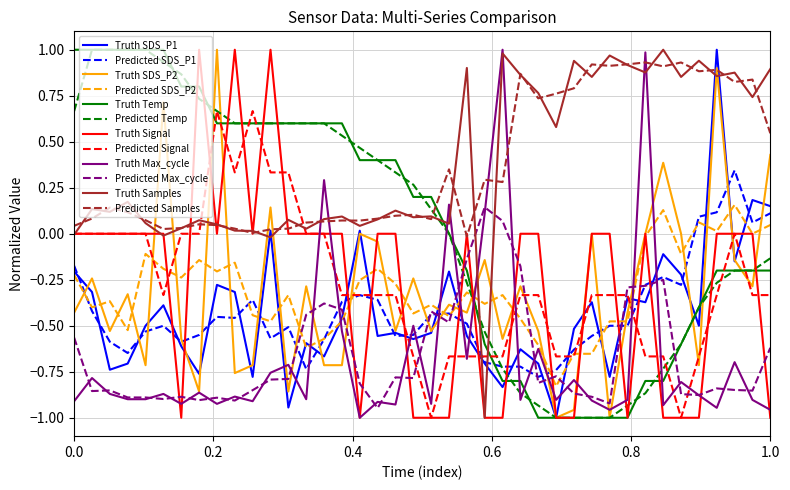

How many times do Truth Samples and Predicted Temp cross each other?

3